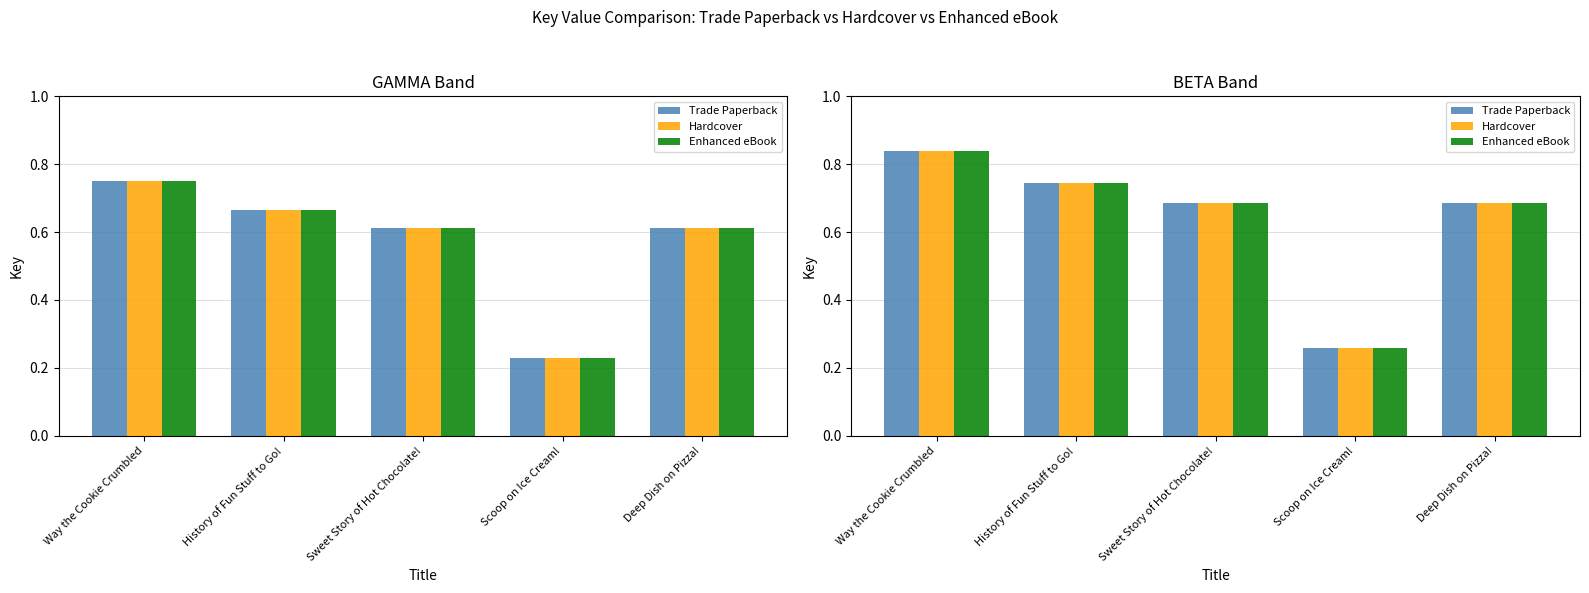

What is the average value of the Enhanced eBook series?

0.6